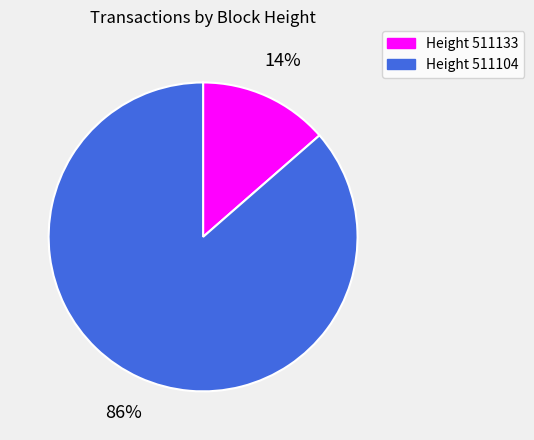

Is it true that Height 511104 is 86% of the pie?

True